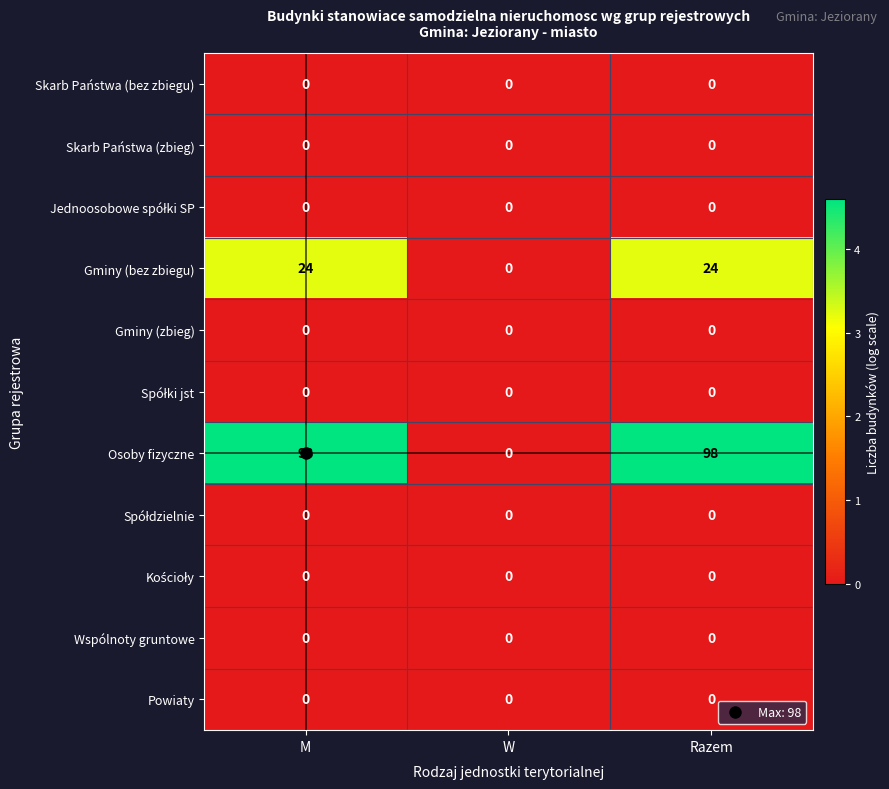

What is the total value across all series at Razem?

122